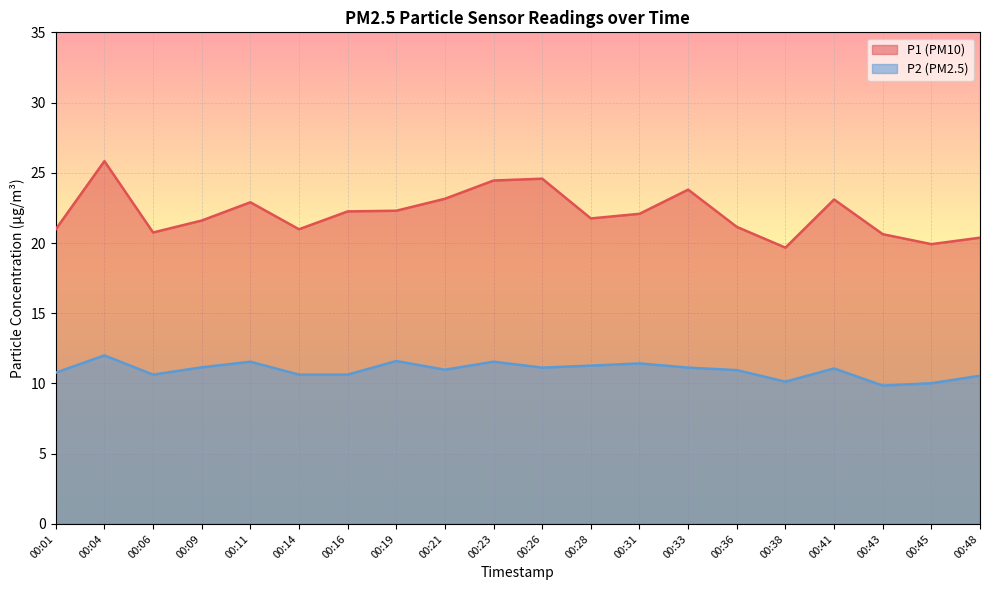

Is it true that P2 equals 10.0 at 00:45?

True